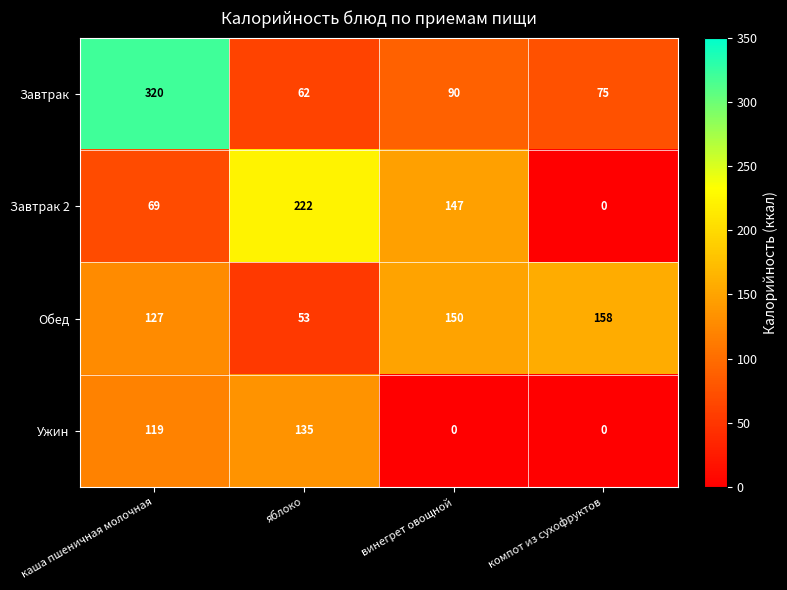

Count the number of data series in this chart.

4